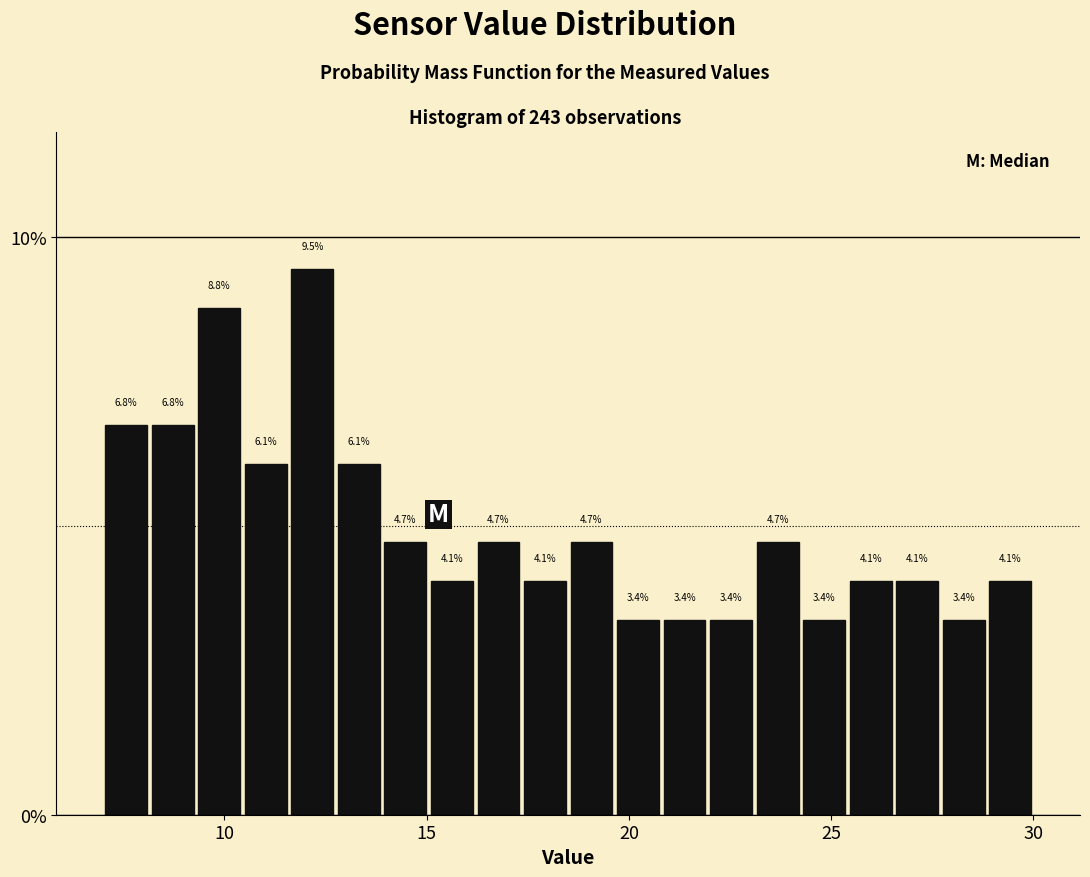

Read against the x-axis, roughly where is the centre of the tallest bar?

12.0